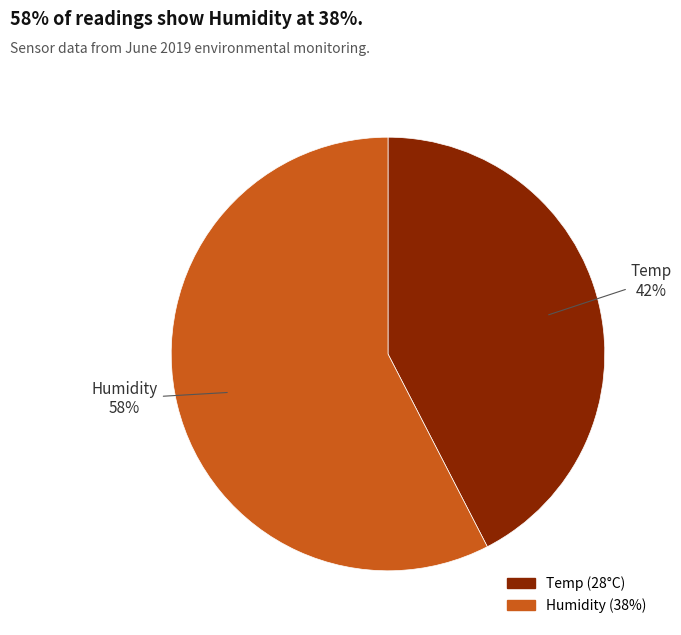

Is it true that Humidity (38%) is 68% of the pie?

False